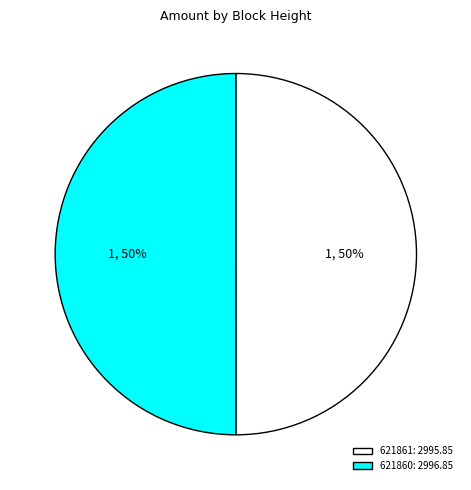

Do 621861: 2995.85 and 621860: 2996.85 together represent more than half of the pie?

Yes